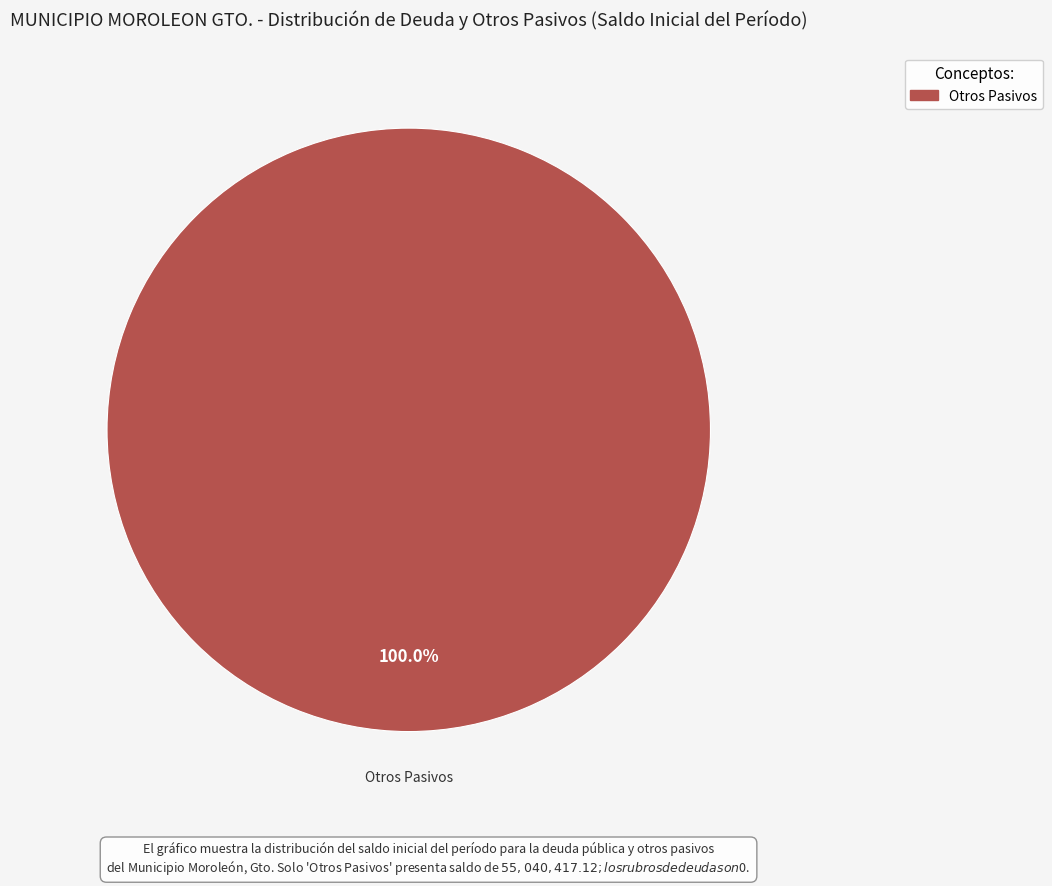

Is there any slice that represents more than half of the pie?

Yes